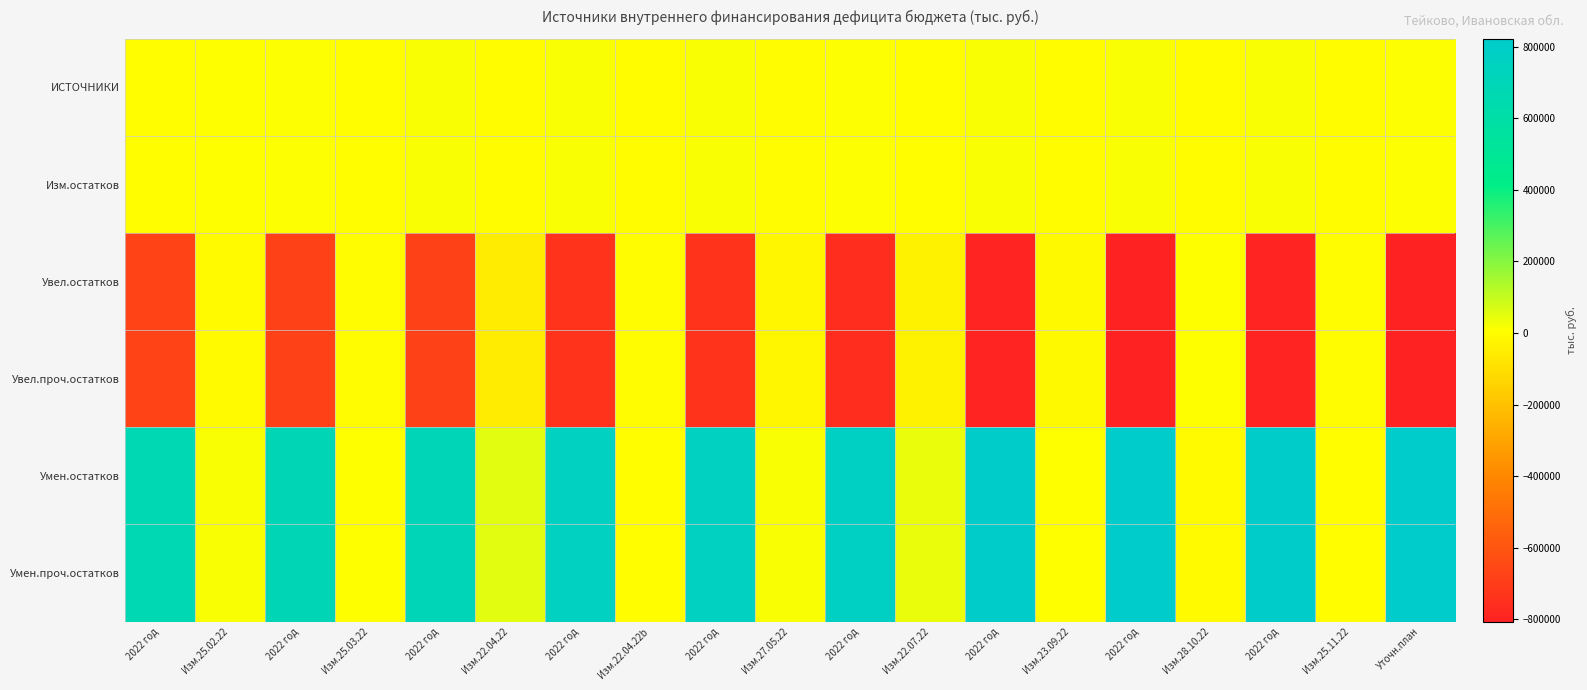

Reading left to right, list all the values displayed in this chart.

ИСТОЧНИКИ: 2022 год=3929.3	Изм.25.02.22=8412.9	2022 год=12342.2	Изм.25.03.22=3392.0	2022 год=15734.2	Изм.22.04.22=0.0	2022 год=15734.2	Изм.22.04.22b=0.0	2022 год=15734.2	Изм.27.05.22=-4441.4	2022 год=11292.8	Изм.22.07.22=4441.4	2022 год=15734.2	Изм.23.09.22=0.0	2022 год=15734.2	Изм.28.10.22=0.0	2022 год=15734.2	Изм.25.11.22=-1553.1	Уточн.план=14181.1
Изм.остатков: 2022 год=3929.3	Изм.25.02.22=8412.9	2022 год=12342.2	Изм.25.03.22=3392.0	2022 год=15734.2	Изм.22.04.22=0.0	2022 год=15734.2	Изм.22.04.22b=0.0	2022 год=15734.2	Изм.27.05.22=-4441.4	2022 год=11292.8	Изм.22.07.22=4441.4	2022 год=15734.2	Изм.23.09.22=0.0	2022 год=15734.2	Изм.28.10.22=0.0	2022 год=15734.2	Изм.25.11.22=-1553.1	Уточн.план=14181.1
Увел.остатков: 2022 год=-671953.0	Изм.25.02.22=-6073.6	2022 год=-678026.6	Изм.25.03.22=-2357.8	2022 год=-680384.4	Изм.22.04.22=-54217.3	2022 год=-734601.8	Изм.22.04.22b=-4336.5	2022 год=-738938.2	Изм.27.05.22=-21194.2	2022 год=-760132.5	Изм.22.07.22=-35837.1	2022 год=-795969.5	Изм.23.09.22=-10515.3	2022 год=-806484.9	Изм.28.10.22=6860.9	2022 год=-799624.0	Изм.25.11.22=-4167.9	Уточн.план=-803792.0
Увел.проч.остатков: 2022 год=-671953.0	Изм.25.02.22=-6073.6	2022 год=-678026.6	Изм.25.03.22=-2357.8	2022 год=-680384.4	Изм.22.04.22=-54217.3	2022 год=-734601.8	Изм.22.04.22b=-4336.5	2022 год=-738938.2	Изм.27.05.22=-21194.2	2022 год=-760132.5	Изм.22.07.22=-35837.1	2022 год=-795969.5	Изм.23.09.22=-10515.3	2022 год=-806484.9	Изм.28.10.22=6860.9	2022 год=-799624.0	Изм.25.11.22=-4167.9	Уточн.план=-803792.0
Умен.остатков: 2022 год=675882.3	Изм.25.02.22=14486.5	2022 год=690368.8	Изм.25.03.22=5749.8	2022 год=696118.6	Изм.22.04.22=54217.3	2022 год=750335.9	Изм.22.04.22b=4336.5	2022 год=754672.4	Изм.27.05.22=16752.9	2022 год=771425.3	Изм.22.07.22=40278.4	2022 год=811703.7	Изм.23.09.22=10515.3	2022 год=822219.0	Изм.28.10.22=-6860.9	2022 год=815358.2	Изм.25.11.22=2614.9	Уточн.план=817973.1
Умен.проч.остатков: 2022 год=675882.3	Изм.25.02.22=14486.5	2022 год=690368.8	Изм.25.03.22=5749.8	2022 год=696118.6	Изм.22.04.22=54217.3	2022 год=750335.9	Изм.22.04.22b=4336.5	2022 год=754672.4	Изм.27.05.22=16752.9	2022 год=771425.3	Изм.22.07.22=40278.4	2022 год=811703.7	Изм.23.09.22=10515.3	2022 год=822219.0	Изм.28.10.22=-6860.9	2022 год=815358.2	Изм.25.11.22=2614.9	Уточн.план=817973.1